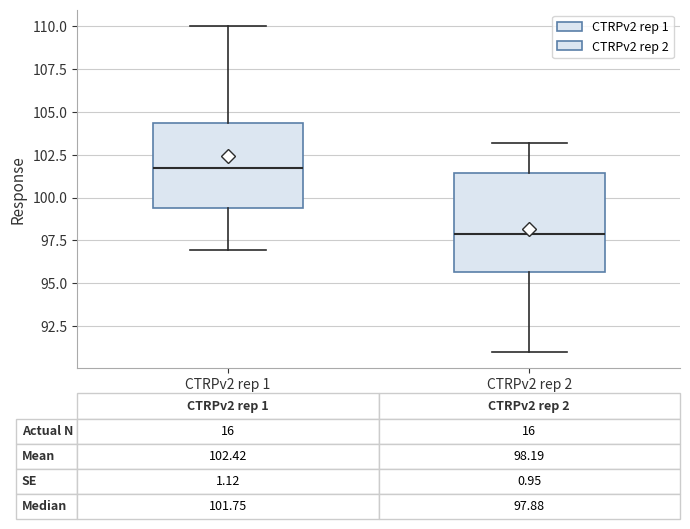

Which box is the tallest, from its lower edge to its upper edge?

CTRPv2 rep 2